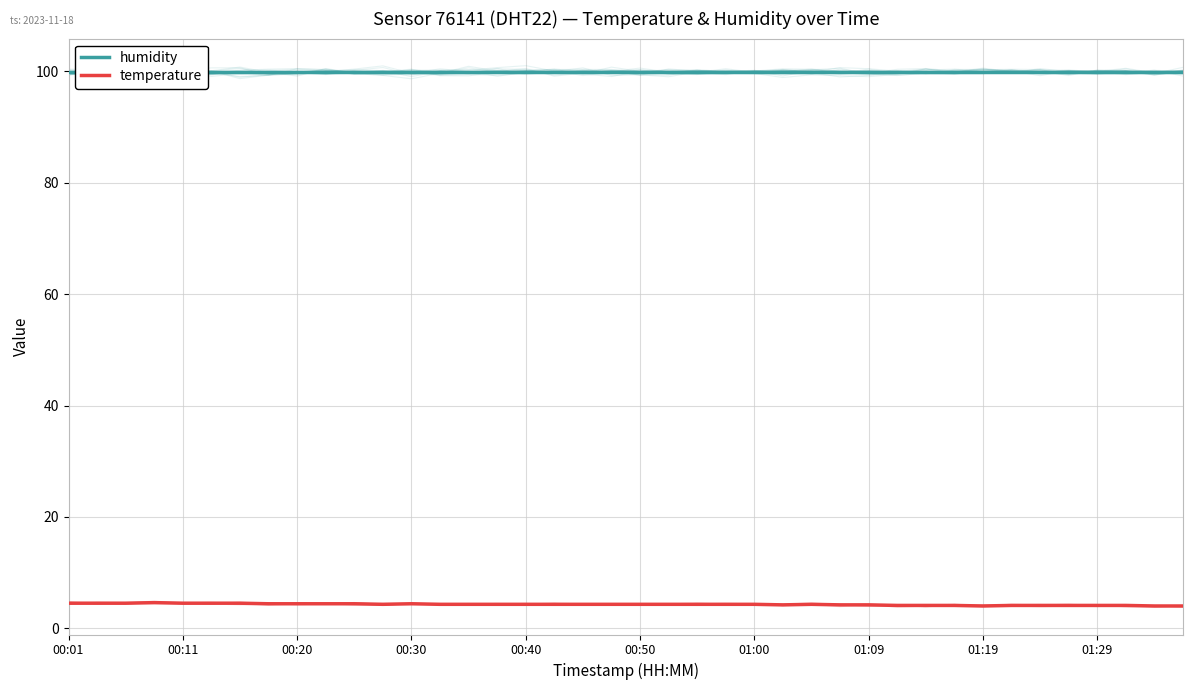

Reading left to right, transcribe all the data shown in this chart.

humidity: 99.9	99.9	99.9	99.9	99.9	99.9	99.9	99.9	99.9	99.9	99.9	99.9	99.9	99.9	99.9	99.9	99.9	99.9	99.9	99.9	99.9	99.9	99.9	99.9	99.9	99.9	99.9	99.9	99.9	99.9	99.9	99.9	99.9	99.9	99.9	99.9	99.9	99.9	99.9	99.9
temperature: 4.5	4.5	4.5	4.6	4.5	4.5	4.5	4.4	4.4	4.4	4.4	4.3	4.4	4.3	4.3	4.3	4.3	4.3	4.3	4.3	4.3	4.3	4.3	4.3	4.3	4.2	4.3	4.2	4.2	4.1	4.1	4.1	4.0	4.1	4.1	4.1	4.1	4.1	4.0	4.0